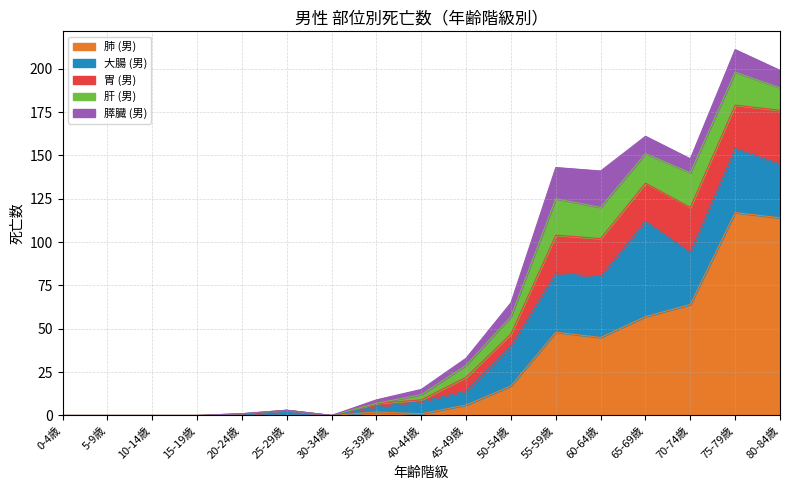

Between 10-14歳 and 25-29歳, which is larger?

10-14歳